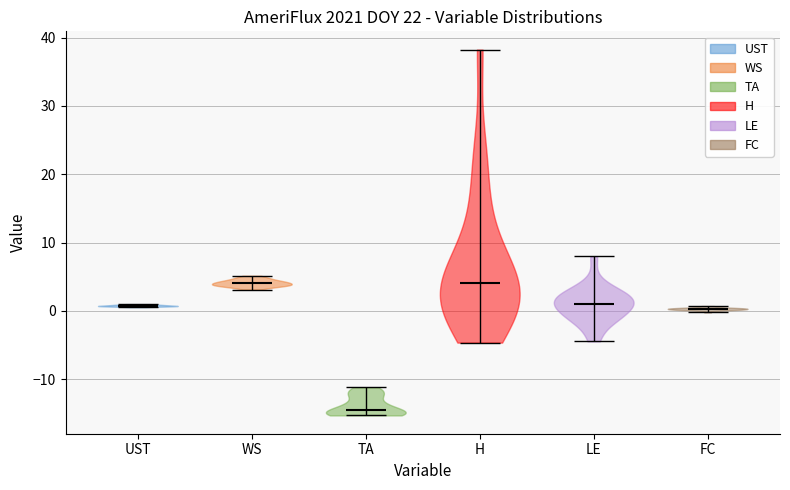

Reading left to right, read every violin against the y-axis: where its median line is, and the lowest and highest points it reaches. The values are not printed on the chart, so give them approximately, as read against the axis.

UST: median line 1, lowest point 1, highest point 1
WS: median line 4, lowest point 3, highest point 5
TA: median line -14, lowest point -15, highest point -11
H: median line 4, lowest point -5, highest point 38
LE: median line 1, lowest point -4, highest point 8
FC: median line 0, lowest point 0, highest point 1